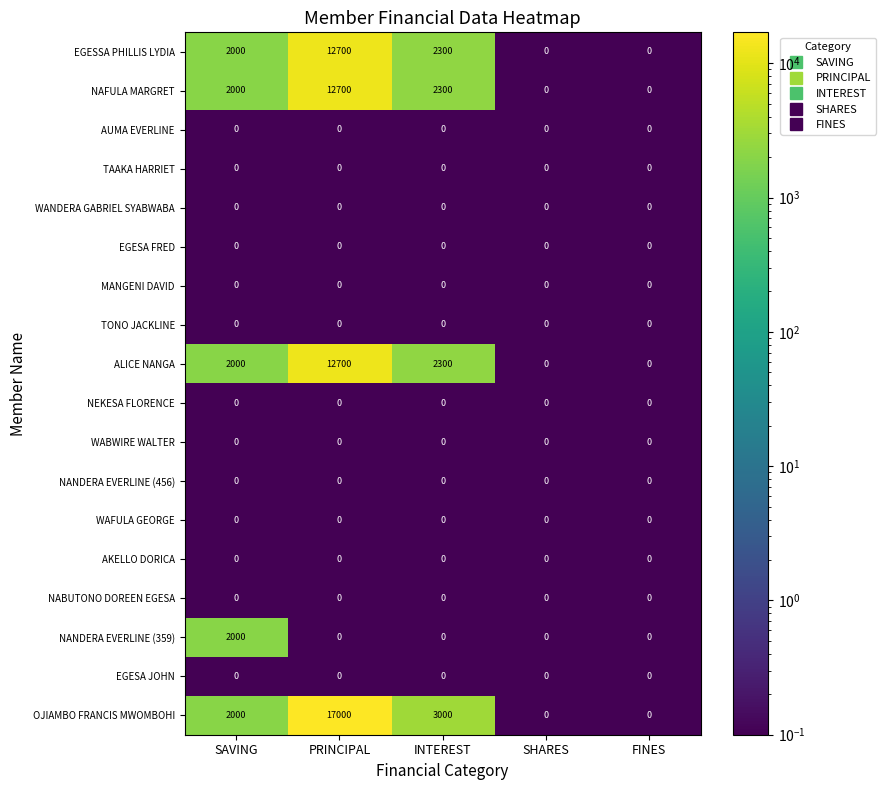

The value of AKELLO DORICA at SHARES is 0. True or false?

True